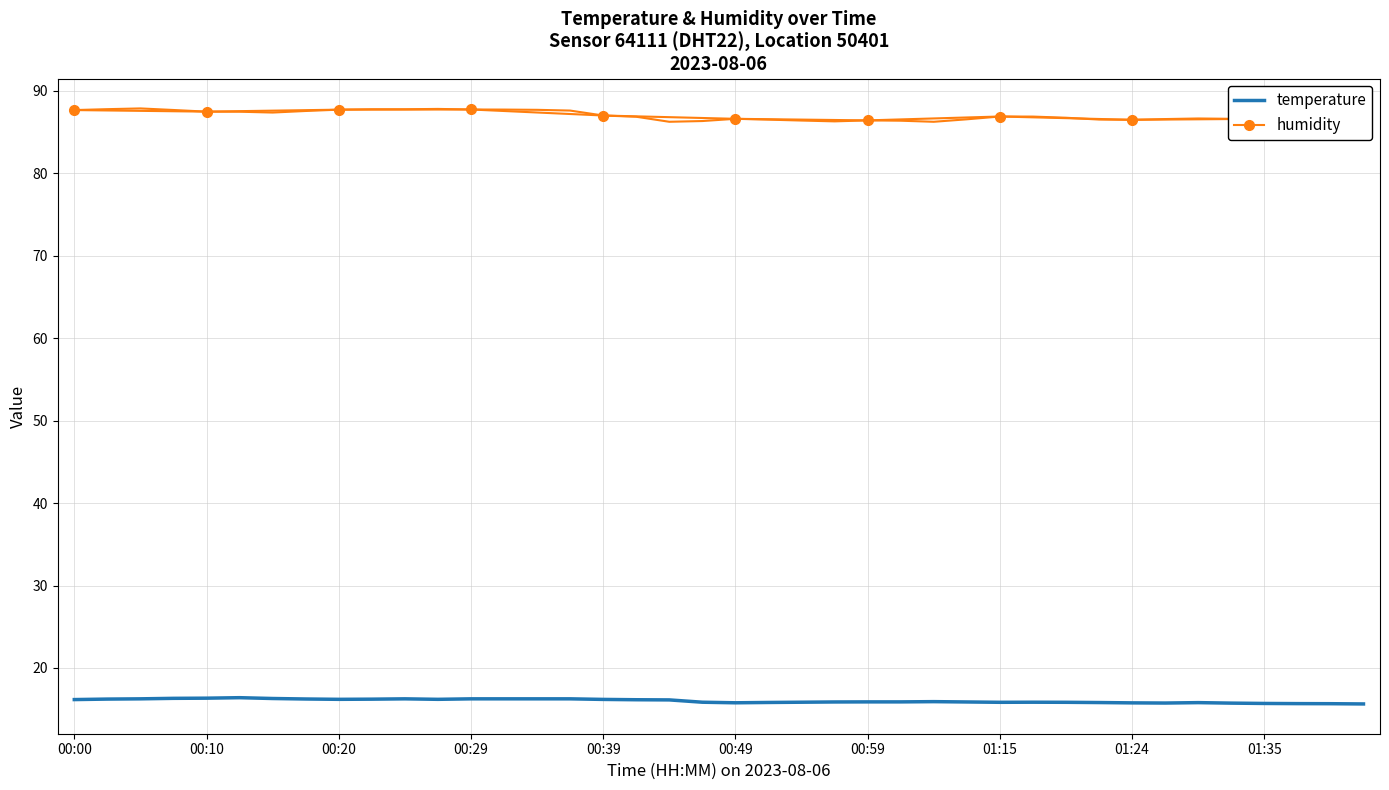

Reading right to left, extract all data points from this chart.

temperature: 01:42=15.6	01:40=15.7	01:37=15.7	01:35=15.7	01:33=15.7	01:30=15.8	01:27=15.8	01:24=15.8	01:22=15.8	01:20=15.8	01:17=15.8	01:15=15.8	01:10=15.9	01:03=15.9	01:01=15.9	00:59=15.9	00:56=15.9	00:54=15.8	00:51=15.8	00:49=15.8	00:46=15.8	00:44=16.1	00:41=16.1	00:39=16.2	00:37=16.3	00:34=16.3	00:32=16.3	00:29=16.3	00:27=16.2	00:25=16.3	00:22=16.2	00:20=16.2	00:17=16.2	00:15=16.3	00:12=16.4	00:10=16.3	00:08=16.3	00:05=16.3	00:03=16.2	00:00=16.2
humidity: 01:42=86.9	01:40=86.8	01:37=86.7	01:35=86.6	01:33=86.6	01:30=86.7	01:27=86.6	01:24=86.5	01:22=86.5	01:20=86.7	01:17=86.9	01:15=86.9	01:10=86.5	01:03=86.2	01:01=86.4	00:59=86.4	00:56=86.3	00:54=86.4	00:51=86.5	00:49=86.6	00:46=86.3	00:44=86.2	00:41=86.9	00:39=87.0	00:37=87.6	00:34=87.7	00:32=87.7	00:29=87.7	00:27=87.8	00:25=87.8	00:22=87.8	00:20=87.7	00:17=87.6	00:15=87.4	00:12=87.5	00:10=87.5	00:08=87.7	00:05=87.9	00:03=87.8	00:00=87.7